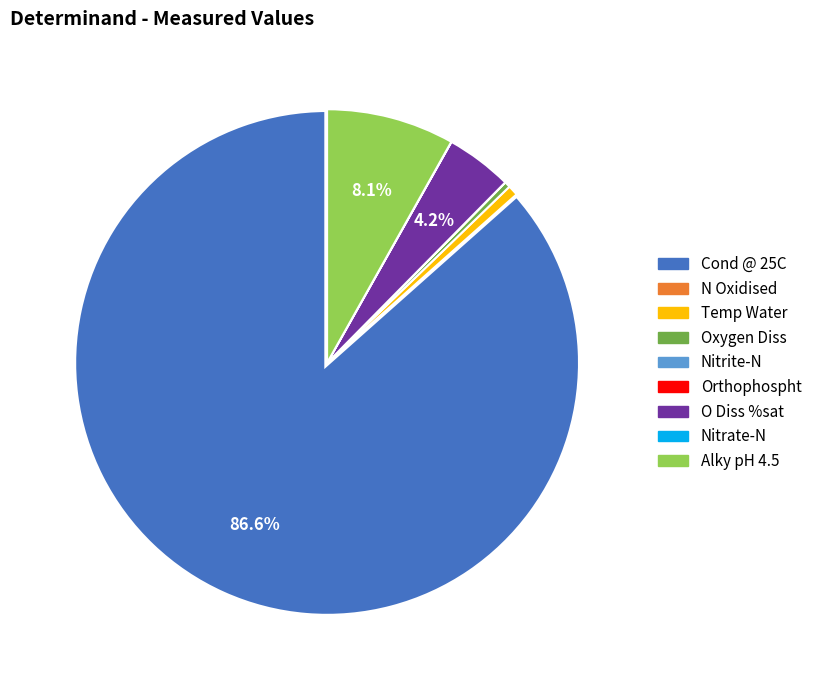

Does Alky pH 4.5 account for over 50% of the chart?

No